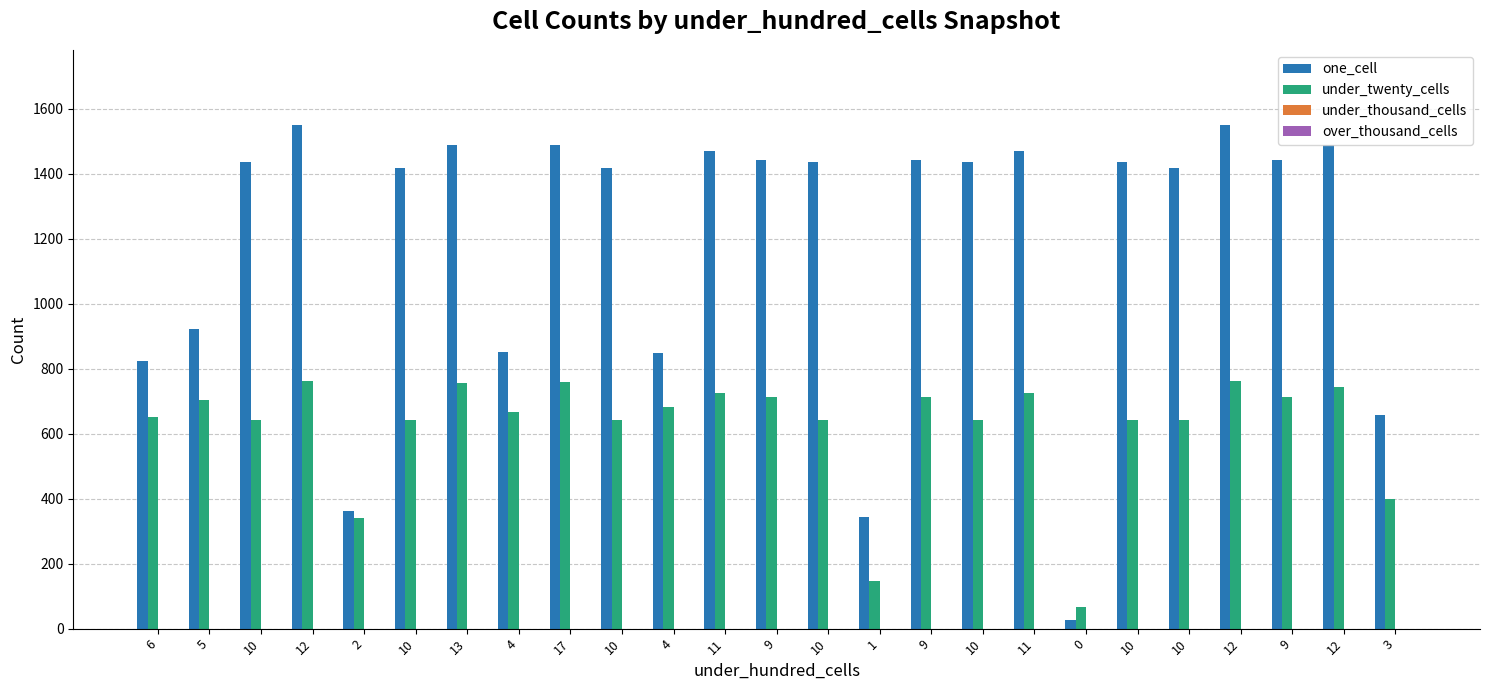

List the series in order of their peak value, lowest first.

under_twenty_cells, one_cell